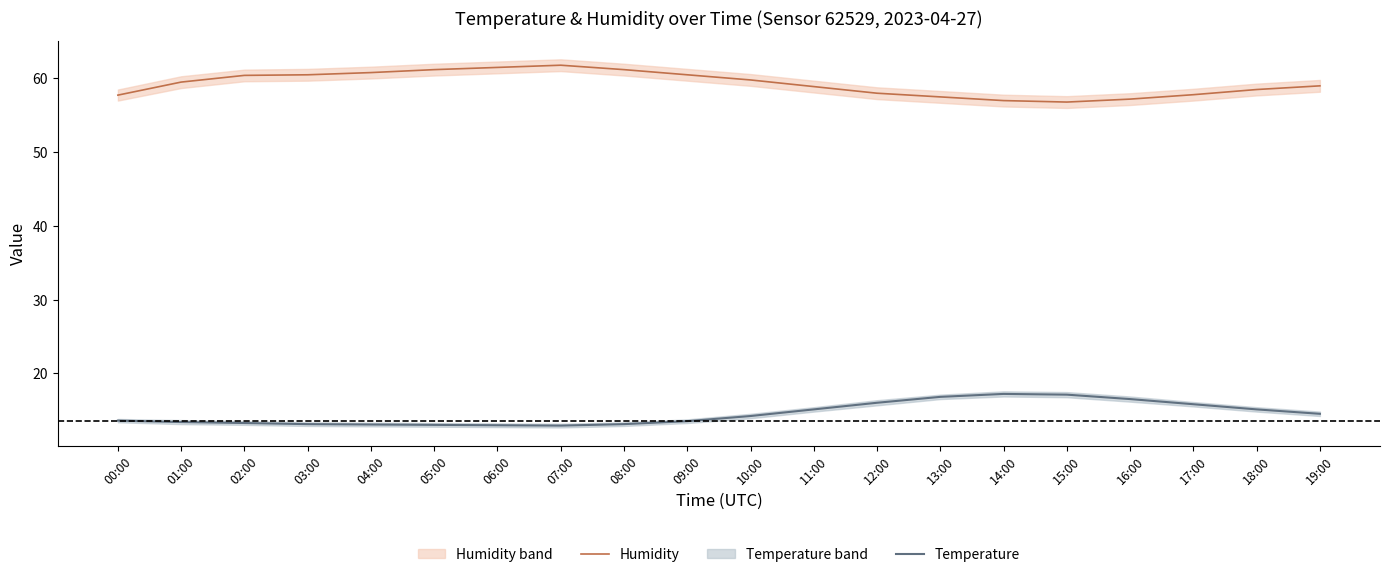

How many data points in Humidity are less than 59?

9